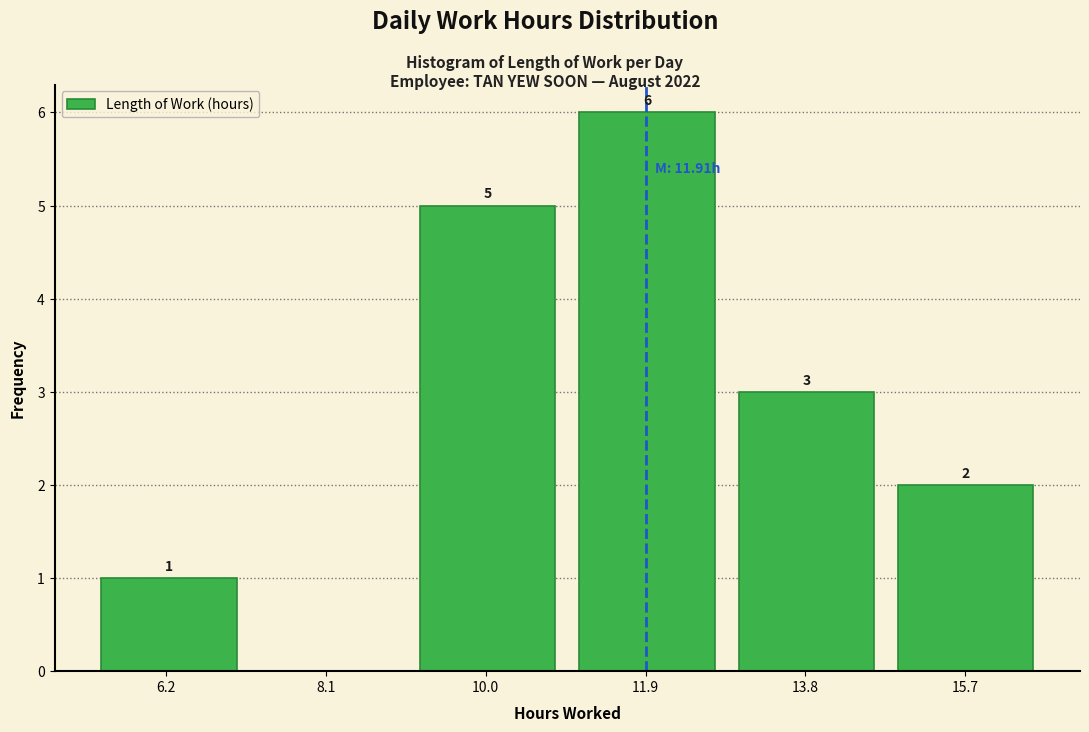

Over which range of the x-axis is the bar tallest?

11.0 to 12.8